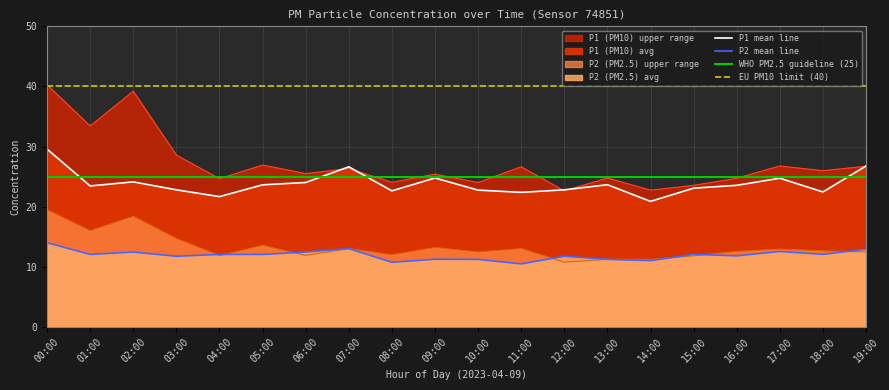

The P1_upper series shows 5.5 at 15:00. True or false?

False